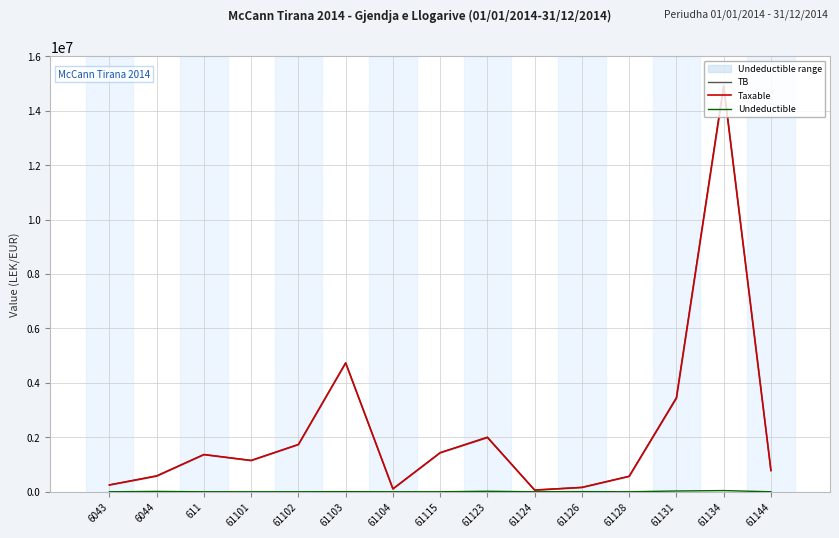

What are all the series names shown in the legend?

TB, Taxable, Undeductible